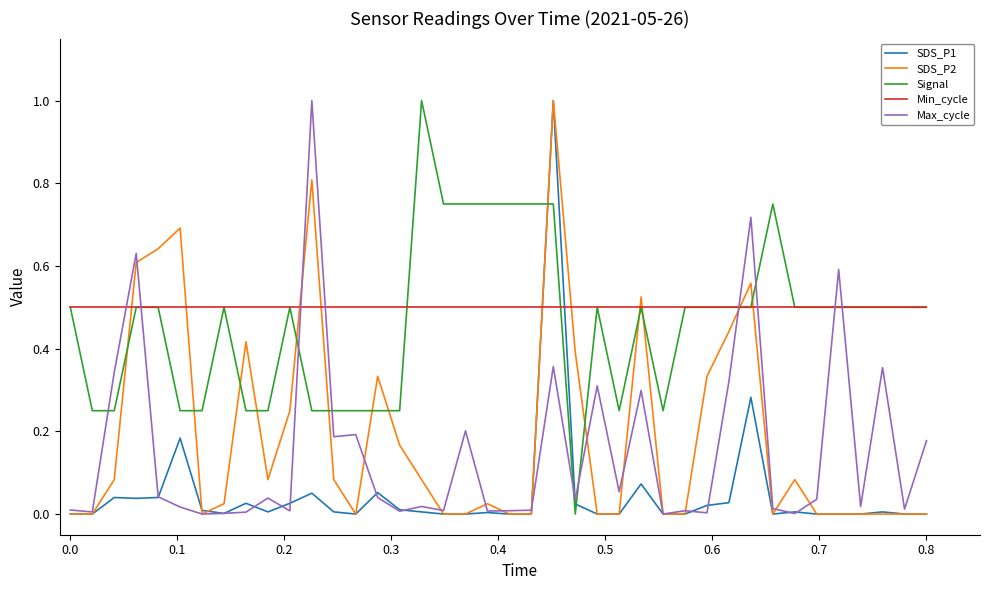

Which series ends up on top after the final intersection of SDS_P1 and Signal?

Signal